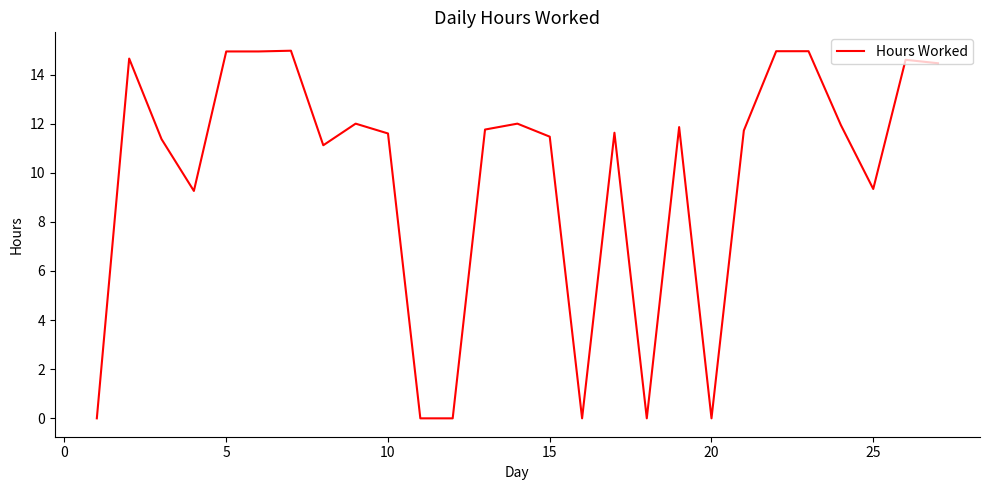

Does the chart display data point markers on the line(s)?

No